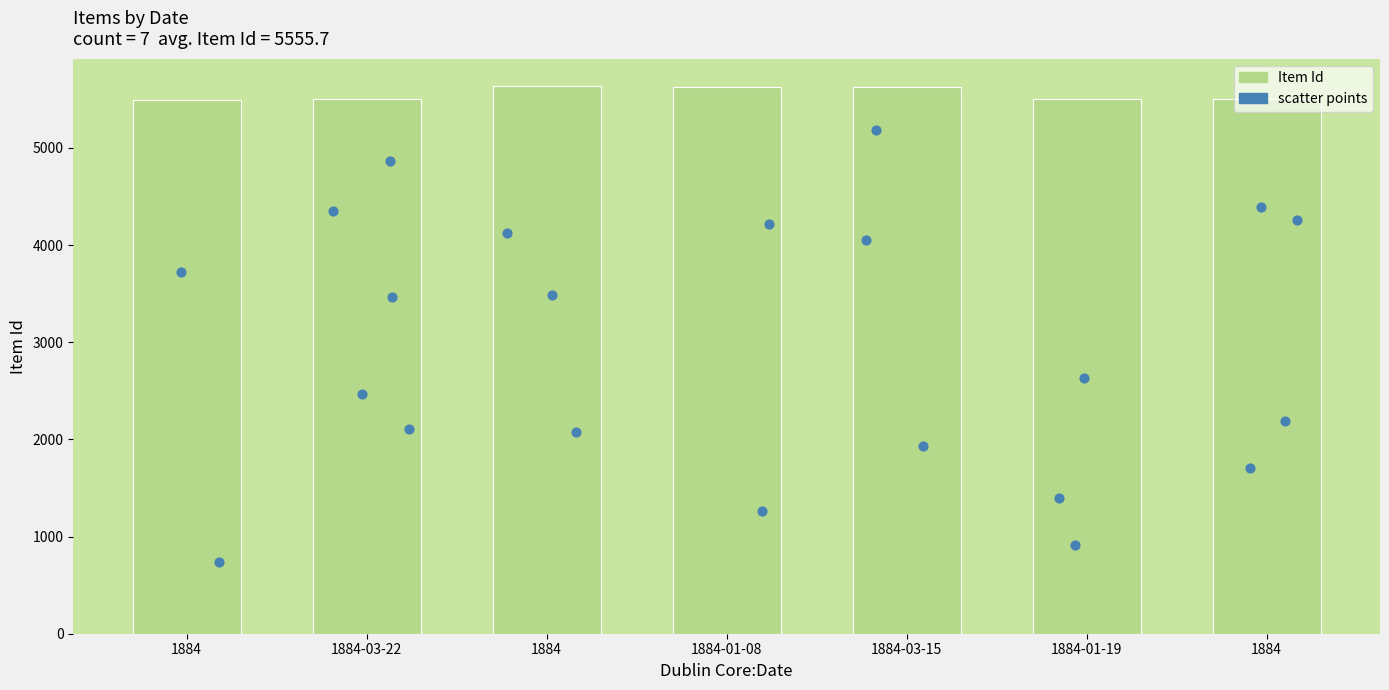

Approximately how many times larger is the value at 1884-03-22 compared to 1884-01-19?

1.0